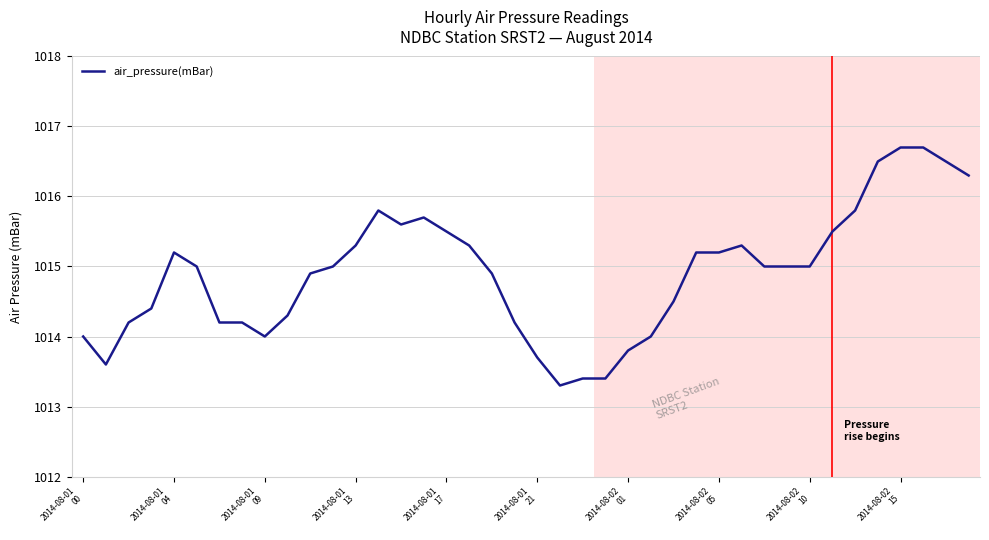

What is the difference between the maximum and minimum values?

3.4